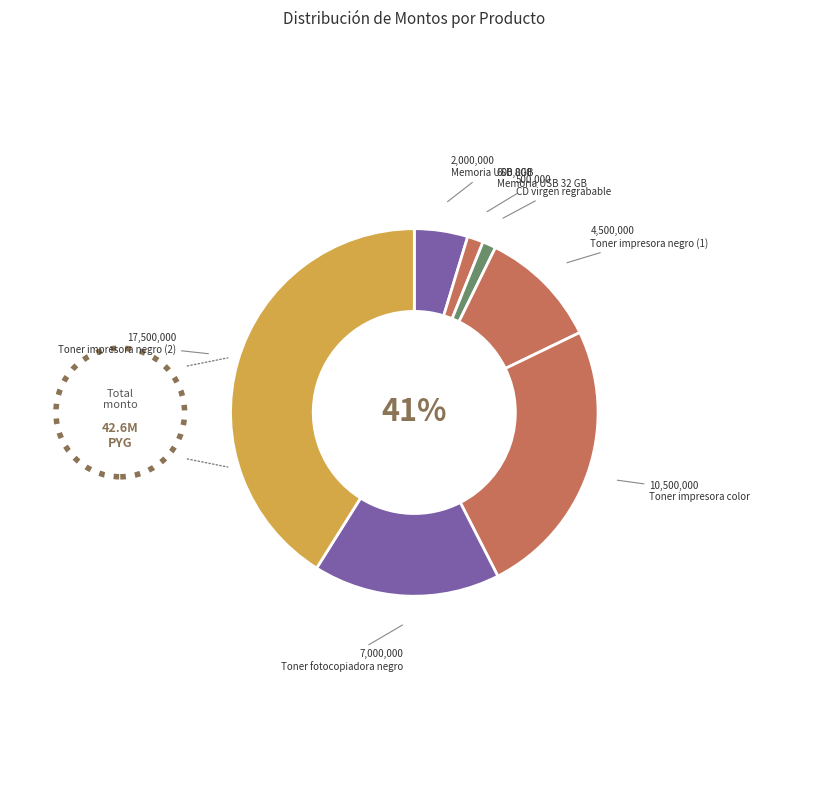

Count the number of slices in the pie.

7